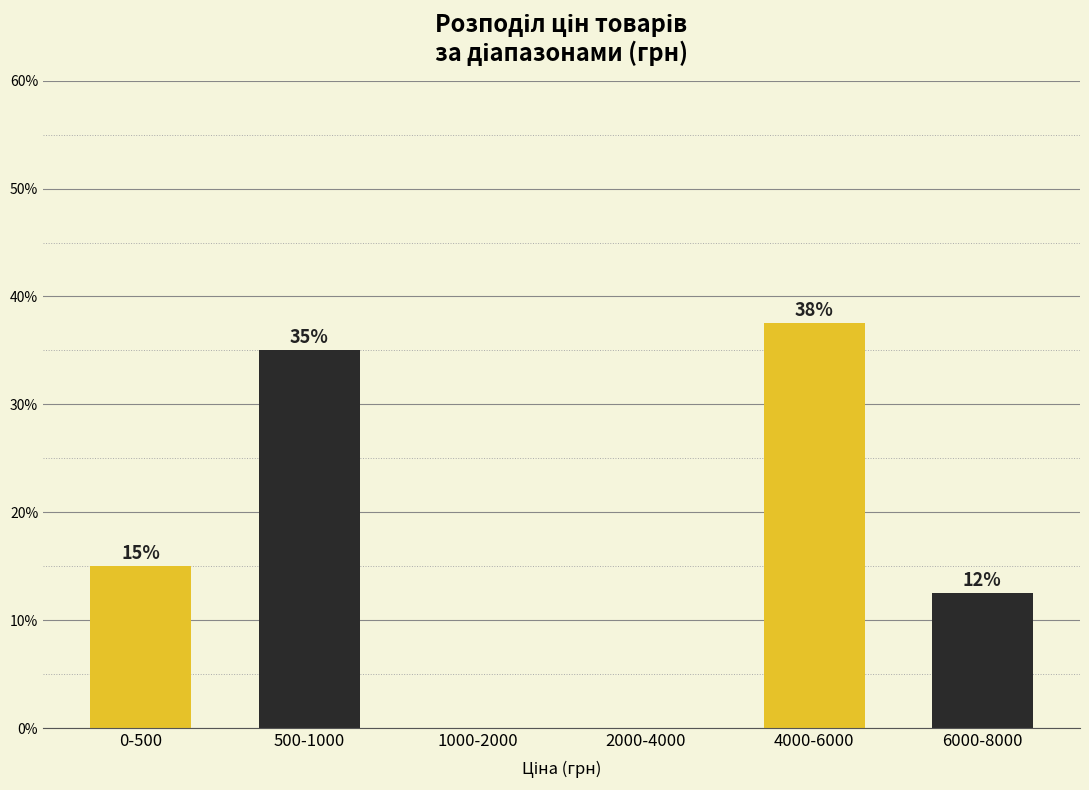

At which label is the value closest to 18?

0-500